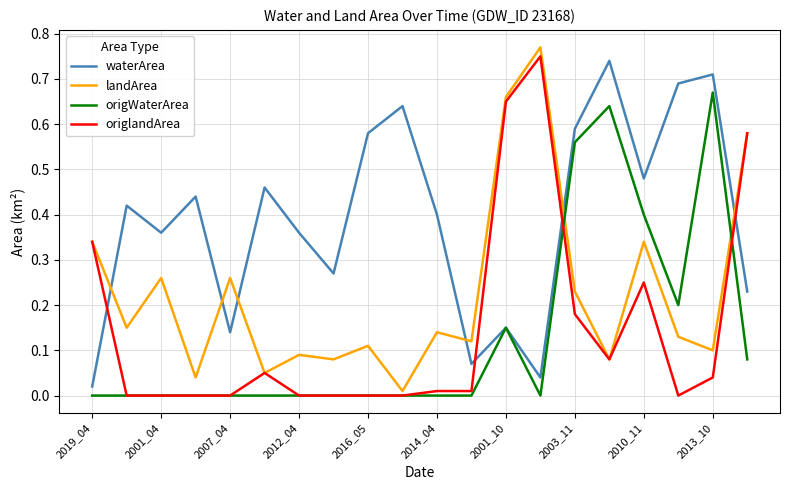

Which series ends up on top after the final intersection of waterArea and landArea?

landArea